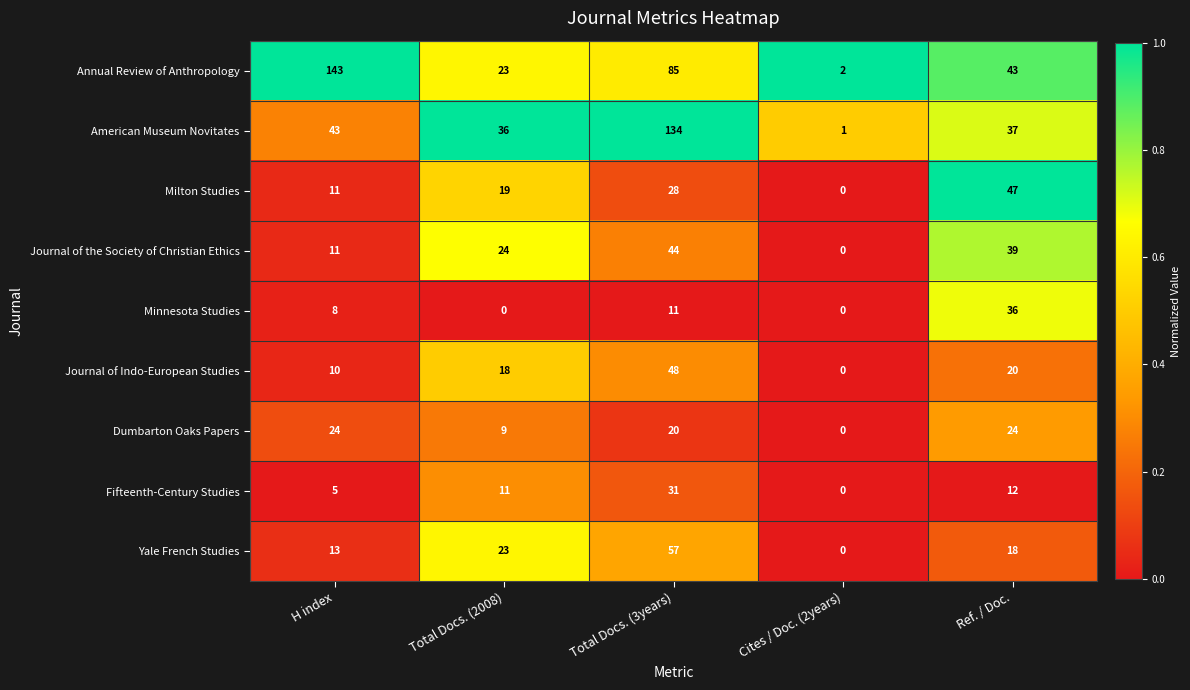

What is the difference between the Dumbarton Oaks Papers values at Cites / Doc. (2years) and Ref. / Doc.?

24